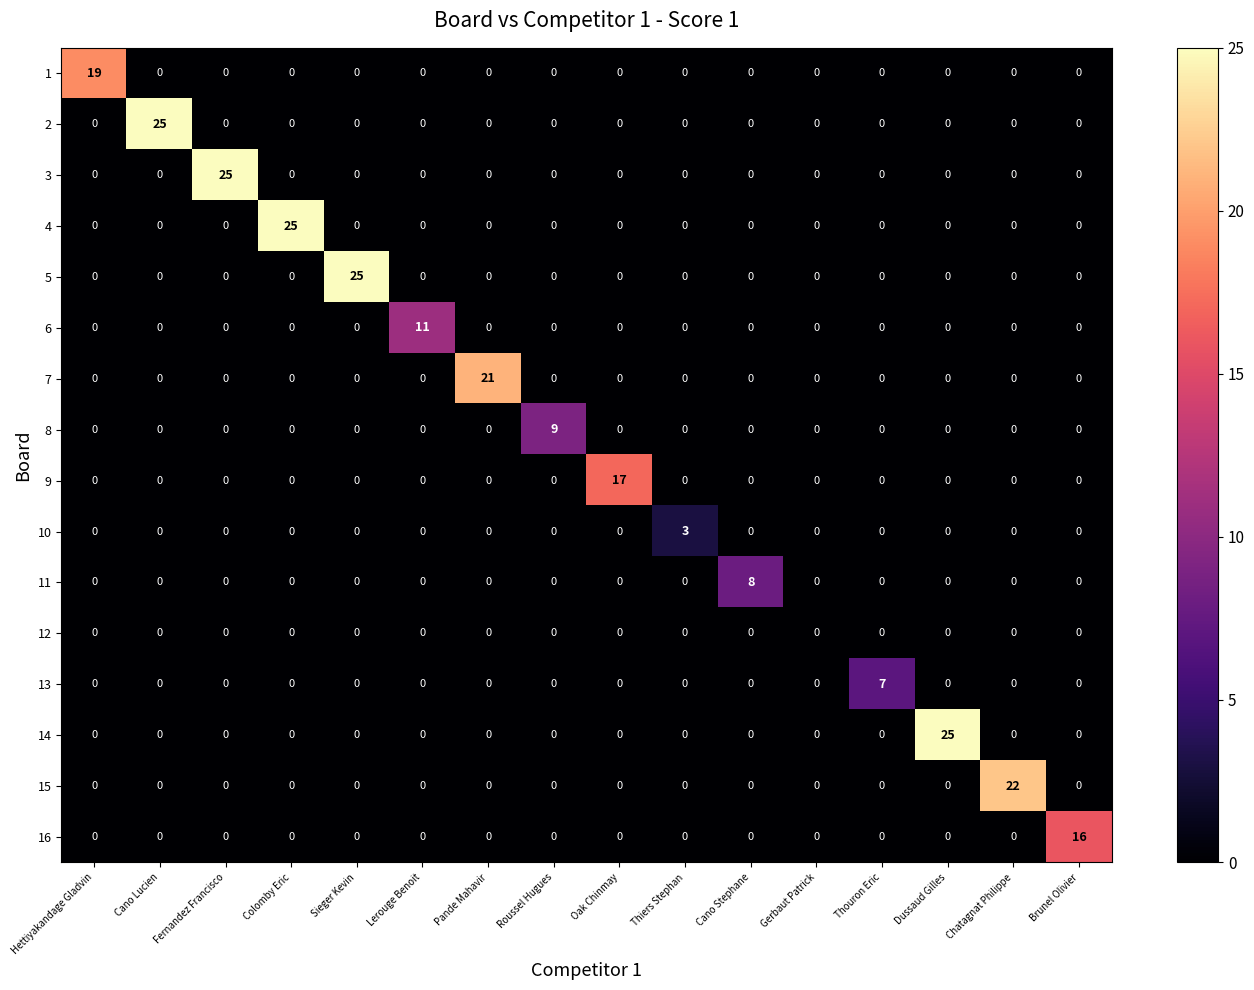

Is it true that 3 equals -12 at Lerouge Benoit?

False